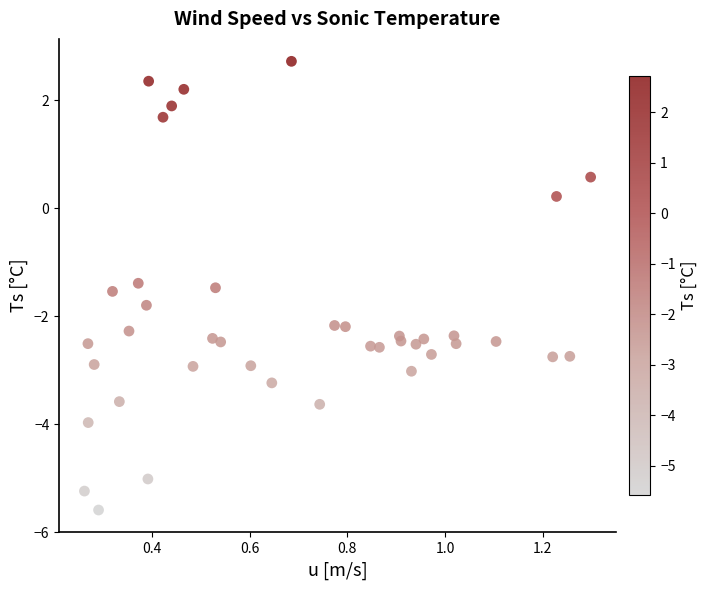

What is the range of Y values (max minus min)?

8.3